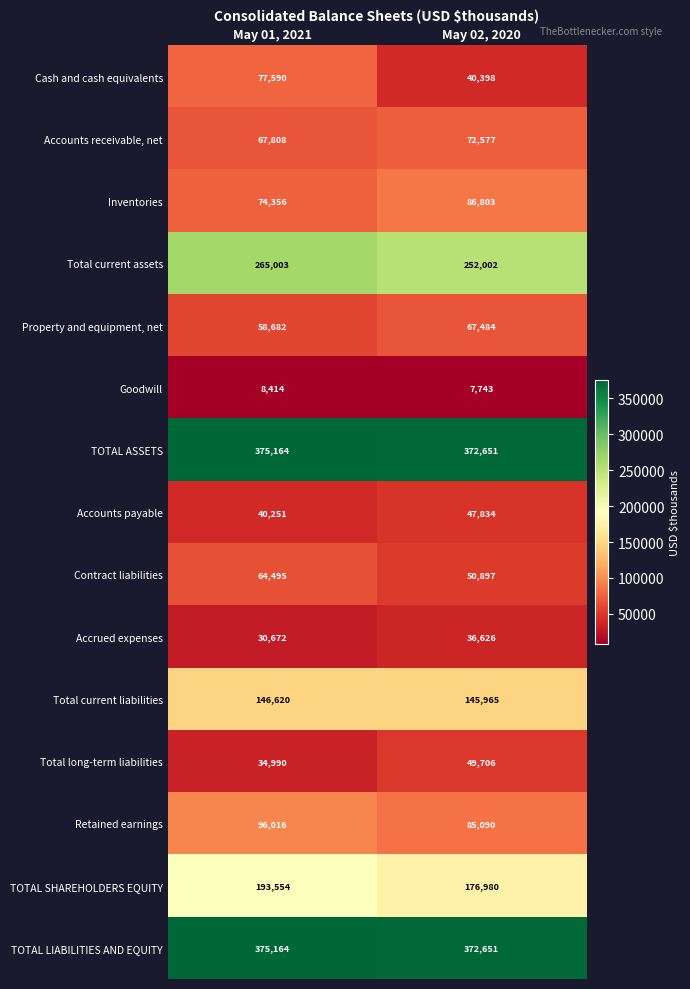

Rank the categories by TOTAL LIABILITIES AND EQUITY value from highest to lowest.

May 01, 2021, May 02, 2020